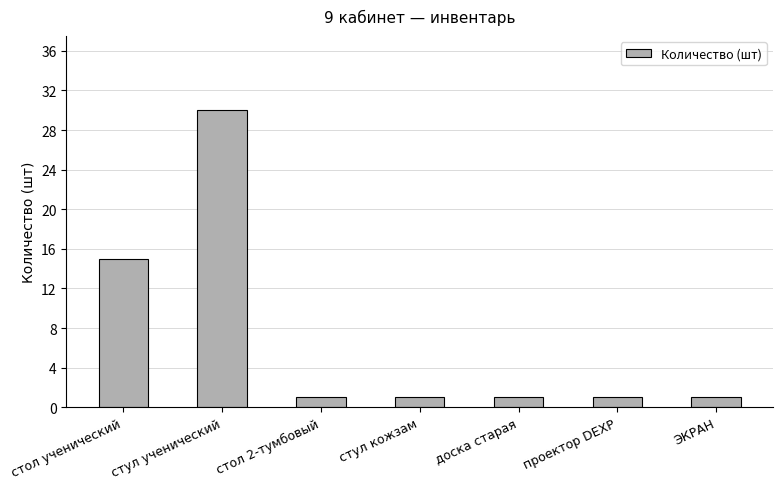

What is the minimum value shown in the chart?

1